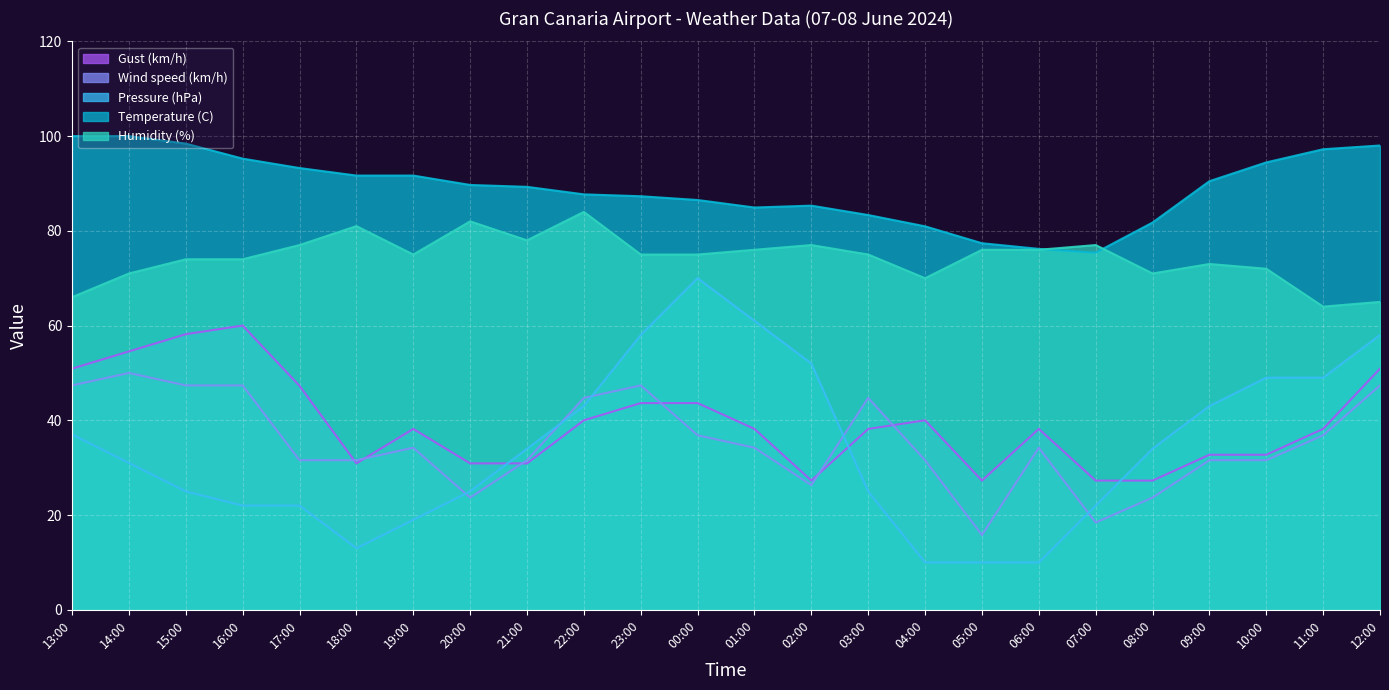

What position from the right is 04:00?

9